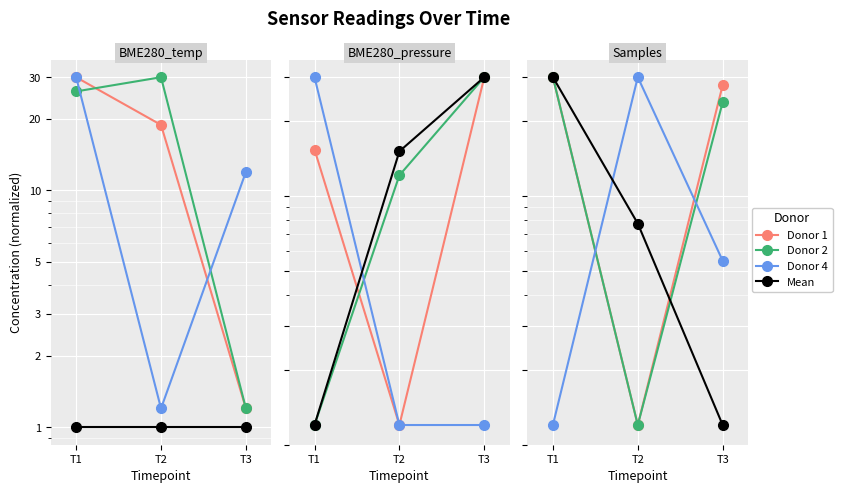

Where is Donor 4 nearest to the value 15?

T3